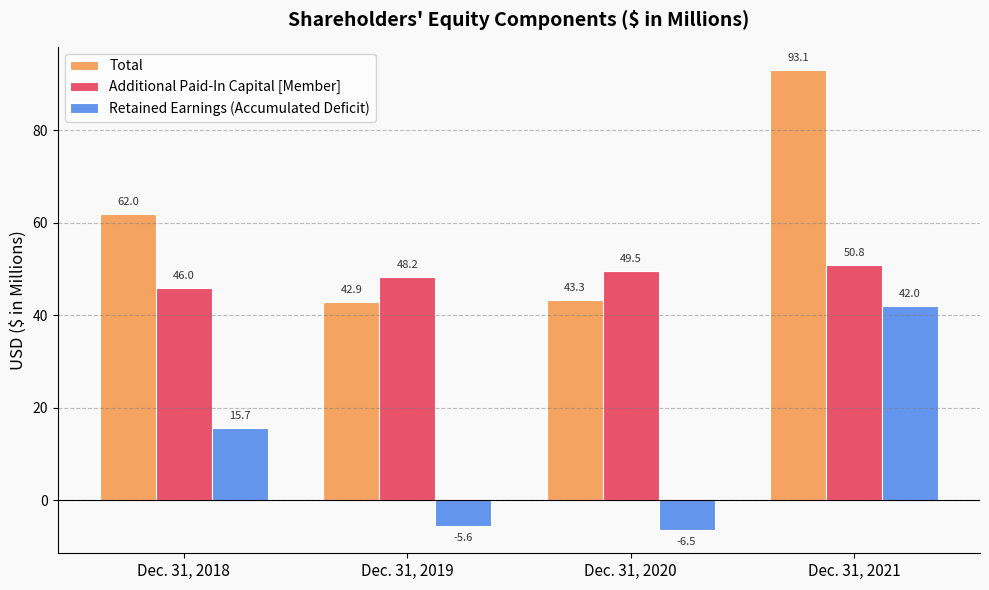

What is the difference between the second highest and second lowest values in the Retained Earnings (Accumulated Deficit) series?

21.3